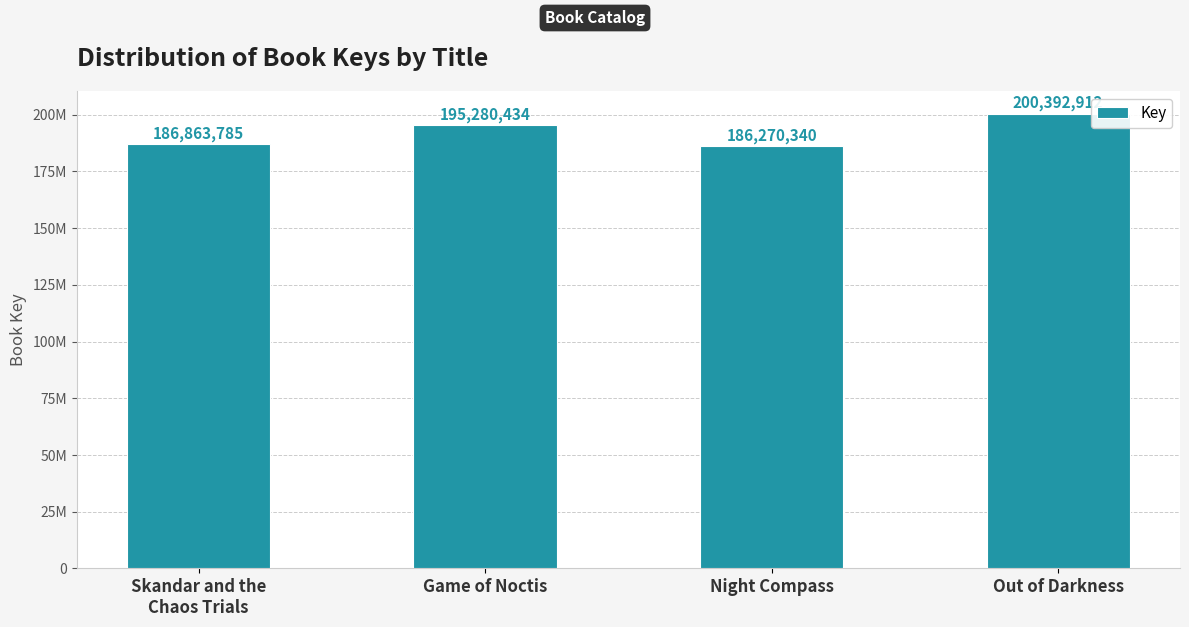

Reading left to right, transcribe all the data shown in this chart.

186863785	195280434	186270340	200392912